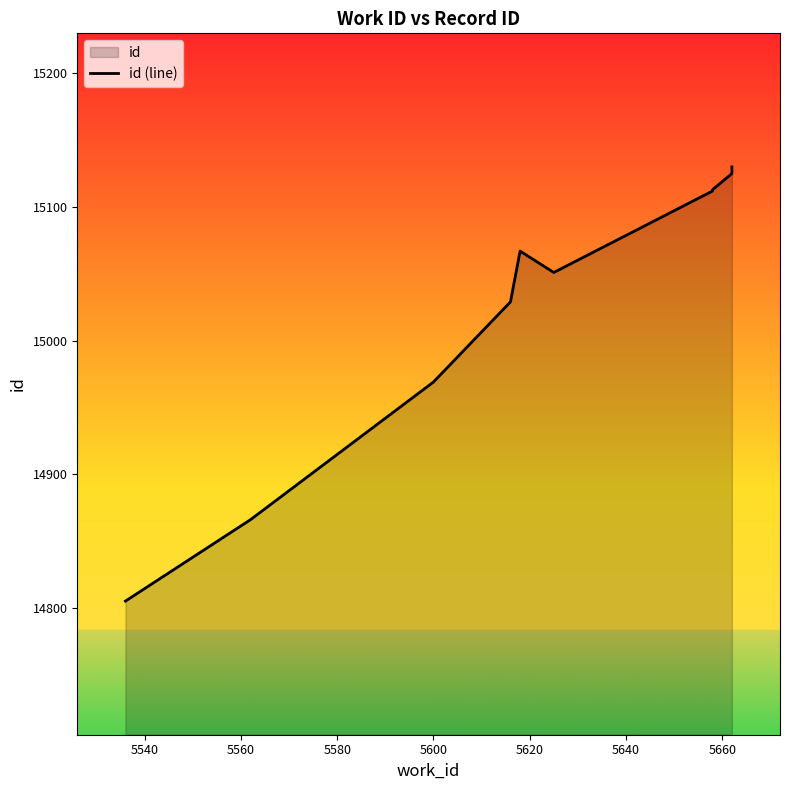

Is it true that the value at 5680 is 23557?

False